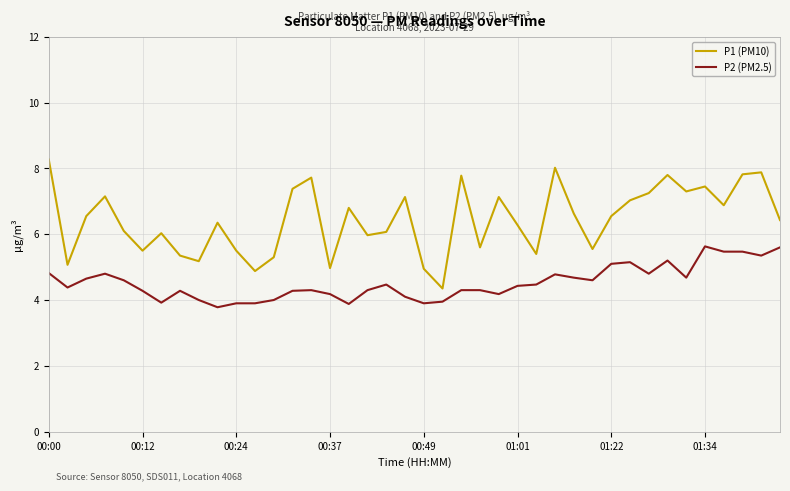

Rank the series by their average value, from lowest to highest.

P2 (PM2.5), P1 (PM10)